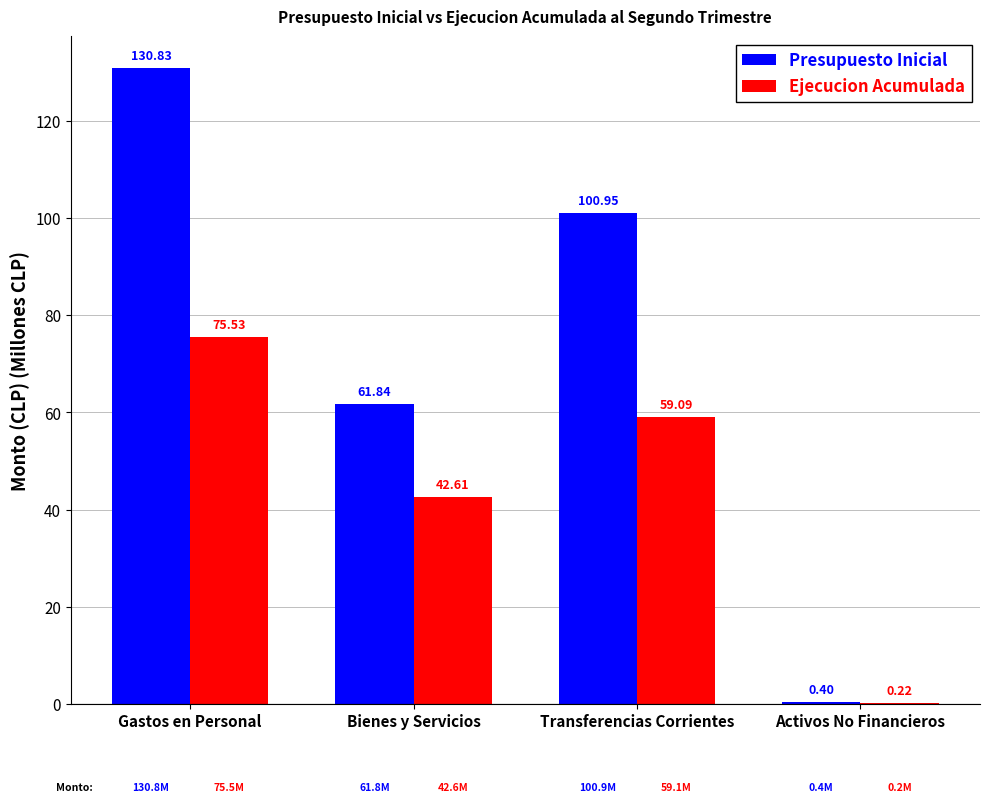

The value of Presupuesto Inicial at Transferencias Corrientes is 100.9. True or false?

True